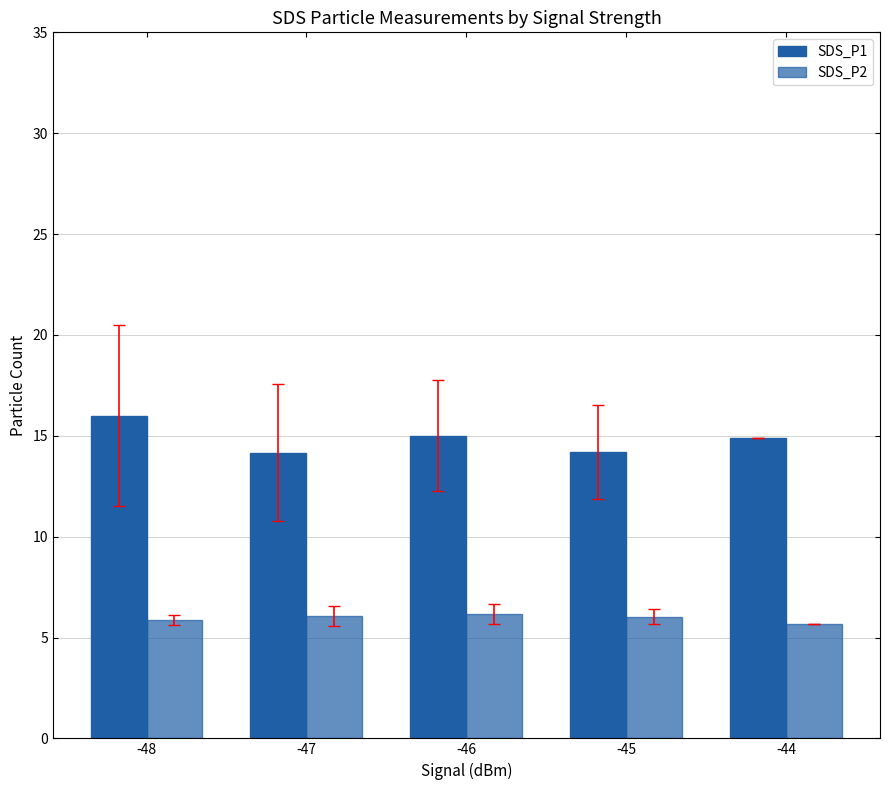

At how many categories does at least one series exceed 6?

5